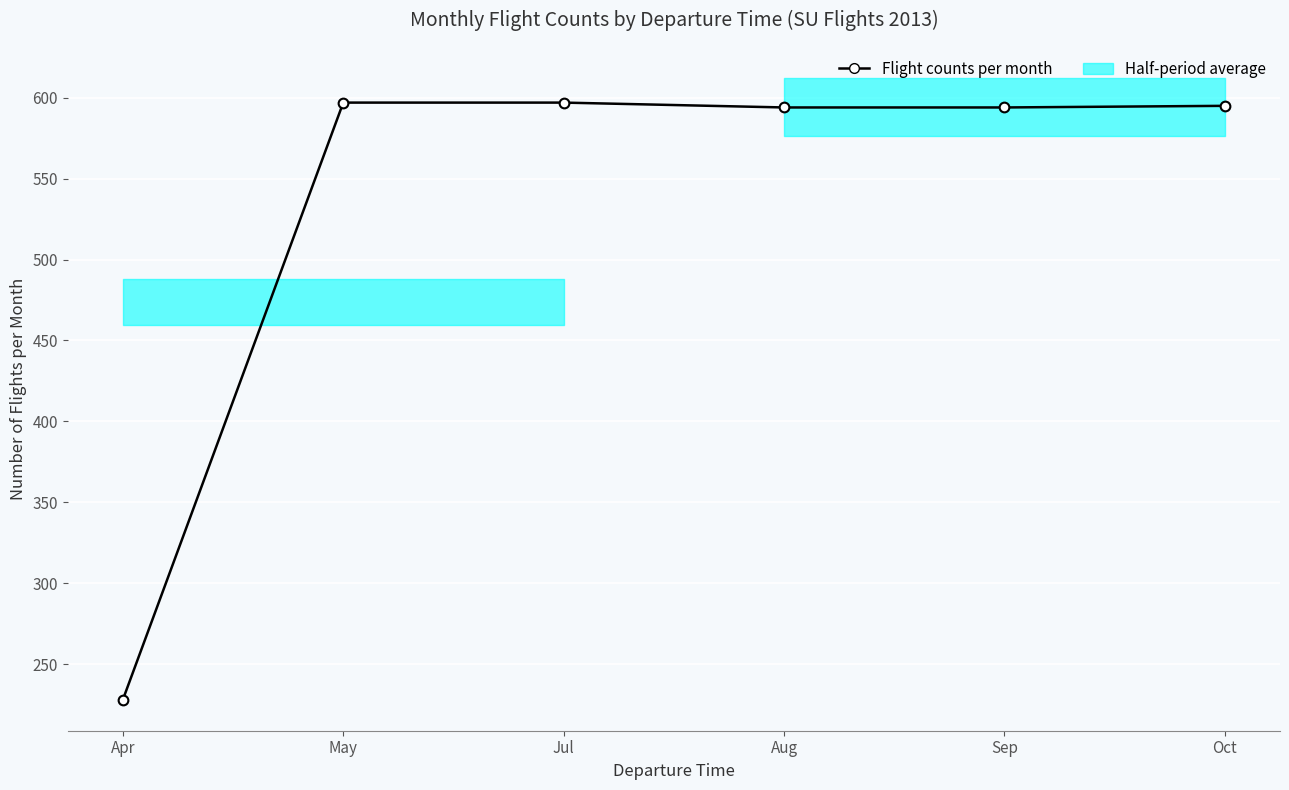

What is the change in value from Apr to Aug?

+366